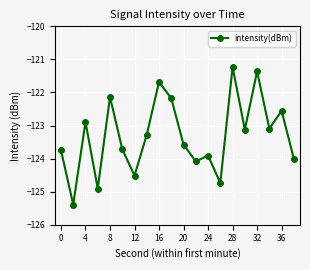

What is the value of the 20th point from the left?

-124.0